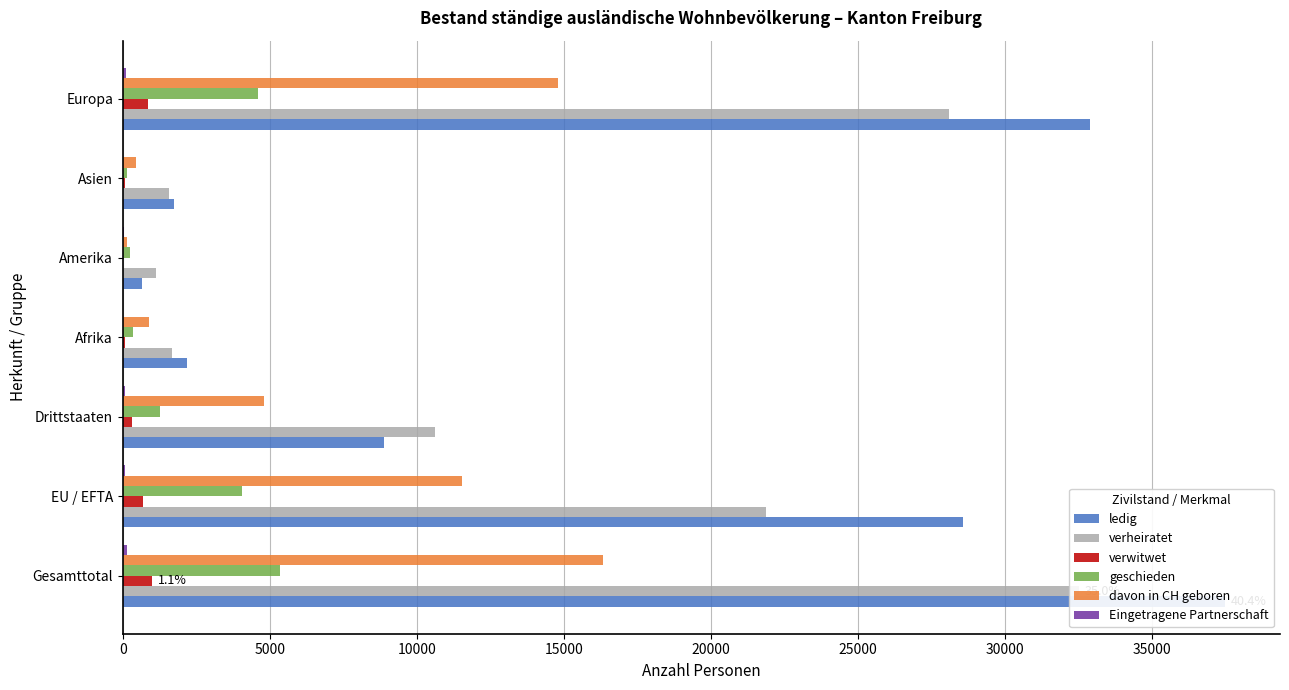

At how many categories does at least one series exceed 20415?

3